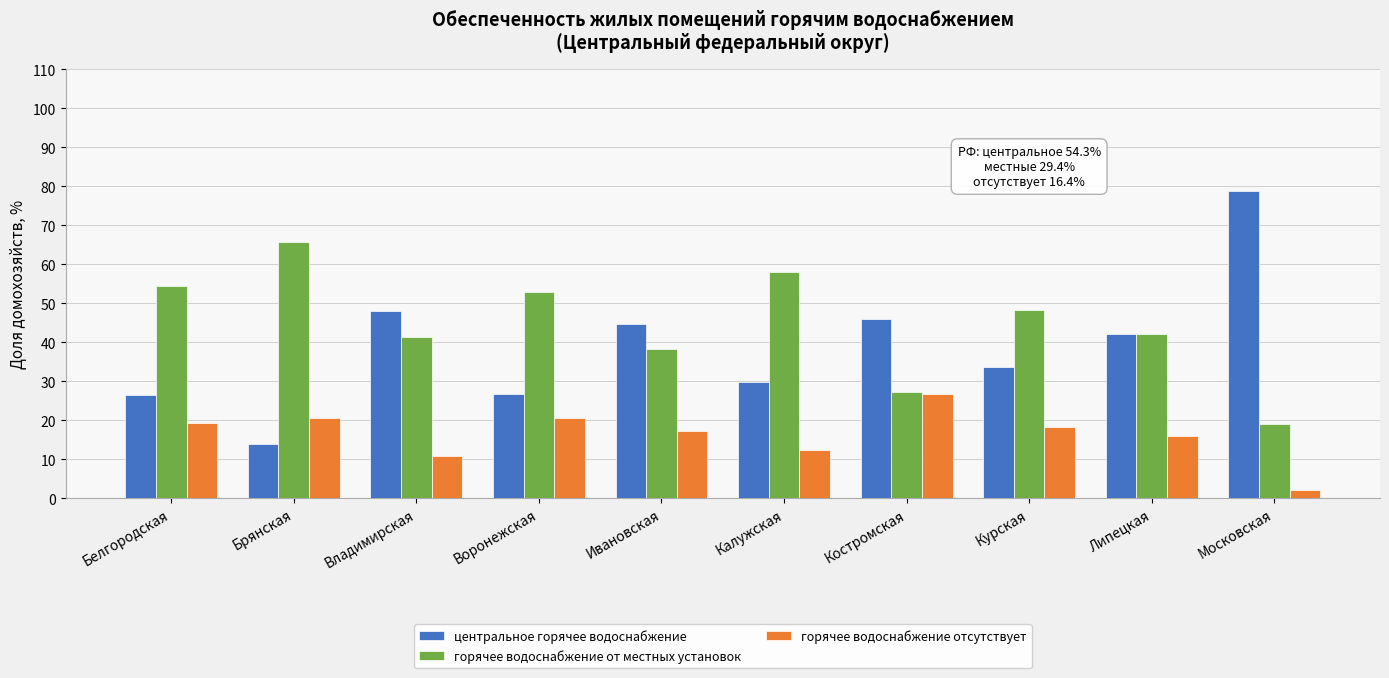

Which label corresponds to the smallest value in the chart?

Московская